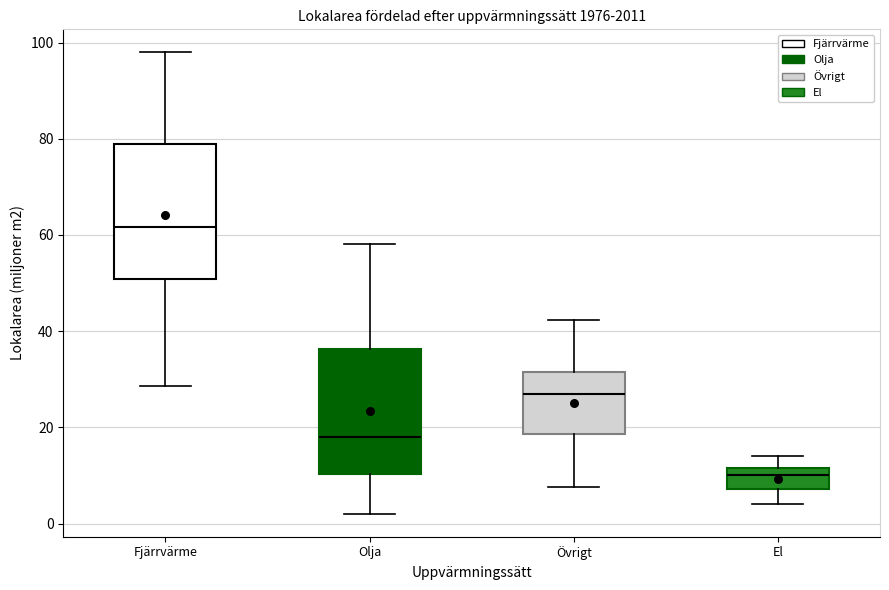

Which box is the tallest, from its lower edge to its upper edge?

Fjärrvärme